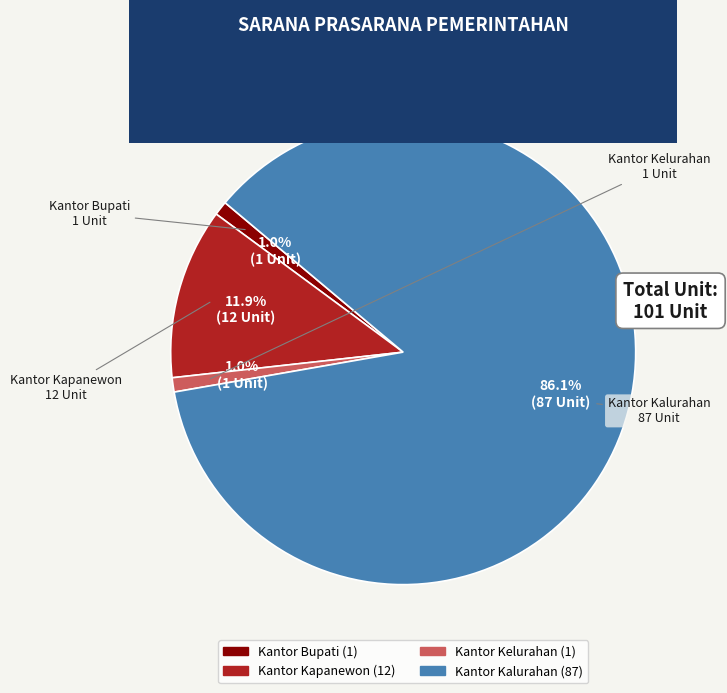

Does Kantor Kalurahan represent more than half of the total?

Yes